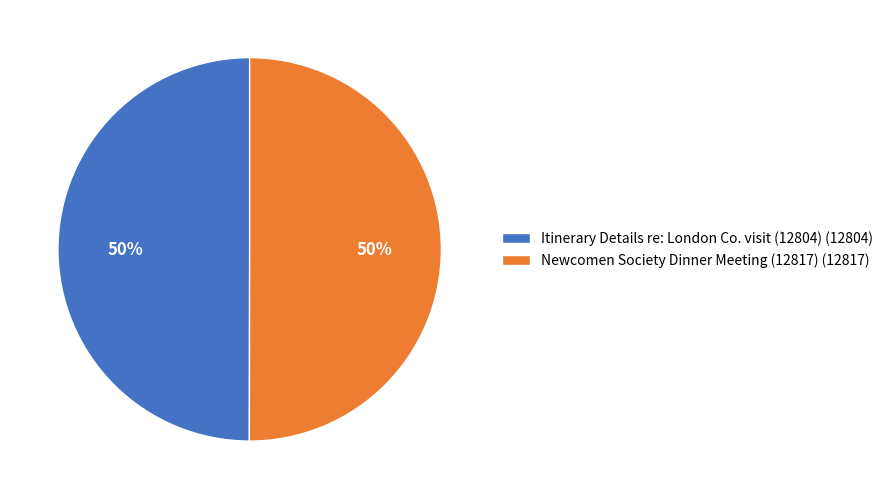

The Newcomen Society Dinner Meeting (12817) (12817) slice represents 40% of the pie. True or false?

False